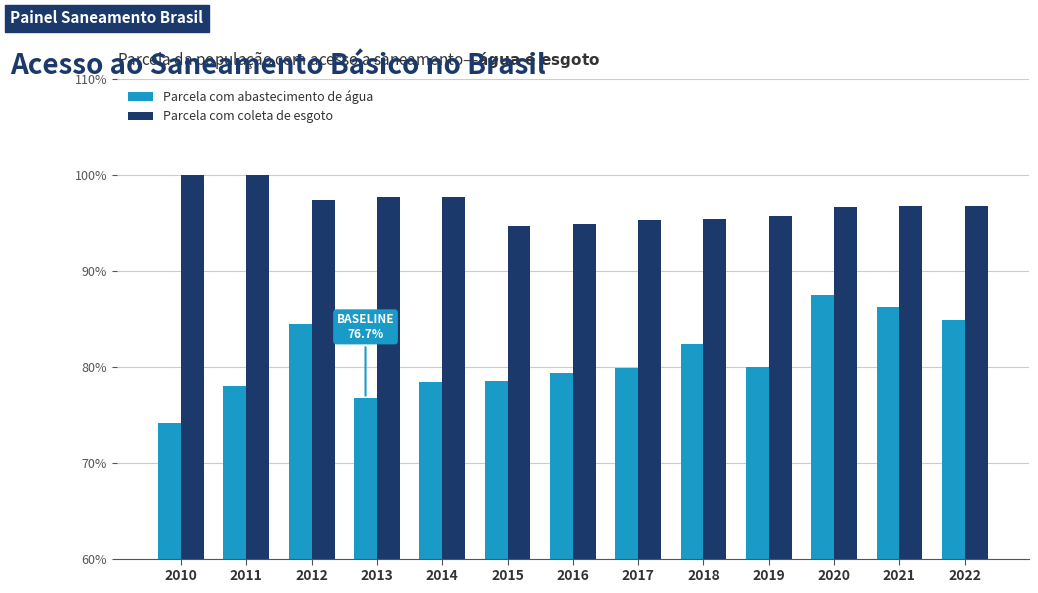

What is the total value across all series at 2014?

1.8